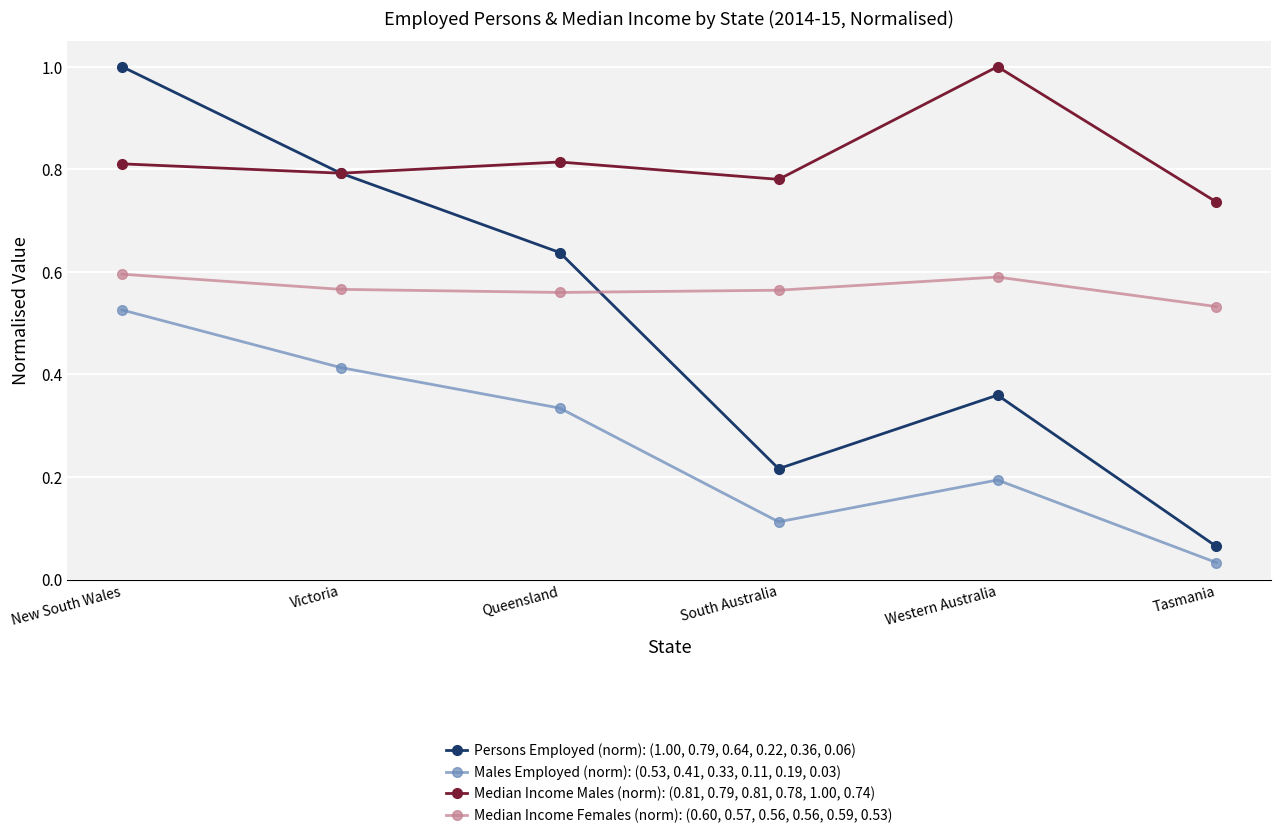

Which series has the largest total across all categories?

Median Income Males (norm): (0.81, 0.79, 0.81, 0.78, 1.00, 0.74)